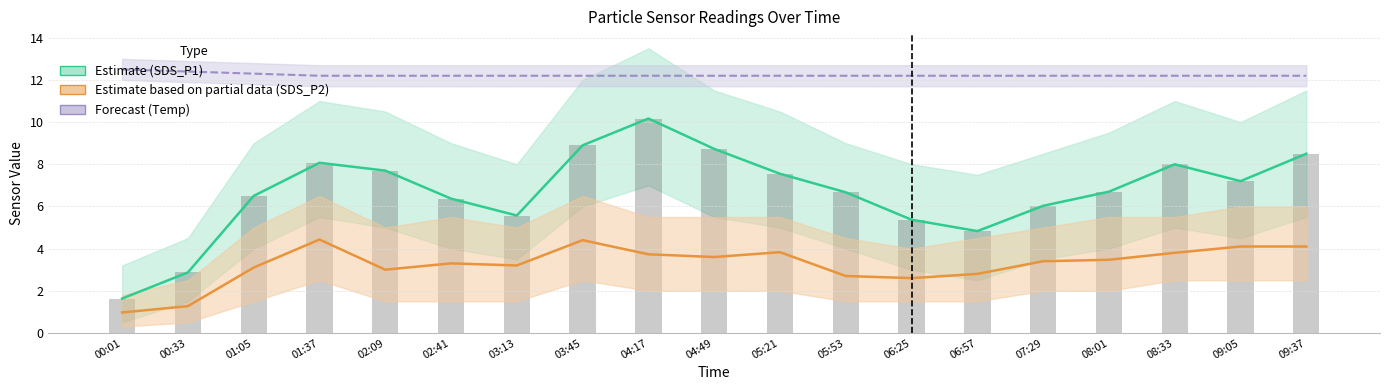

Which has a higher value, 01:05 or 08:01?

08:01